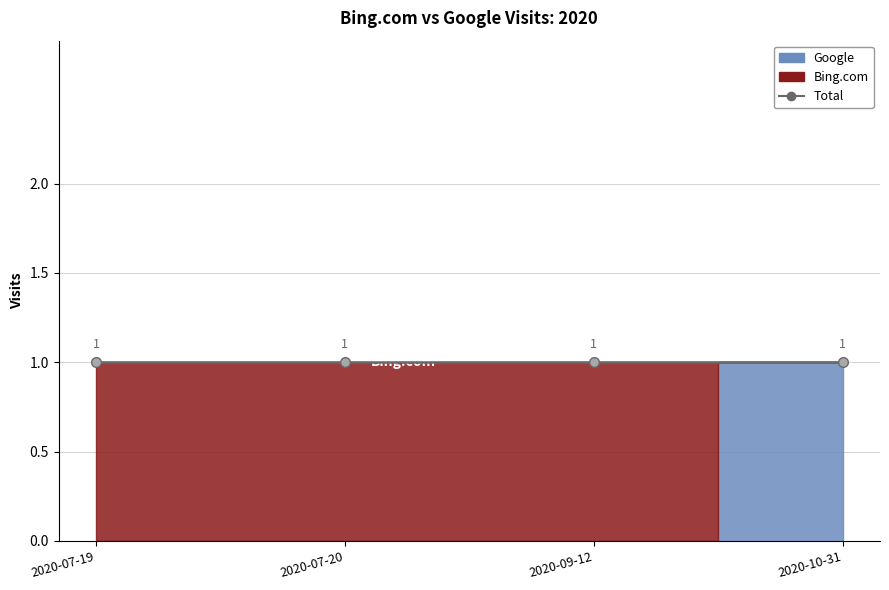

What is the sum of all Bing.com values?

3